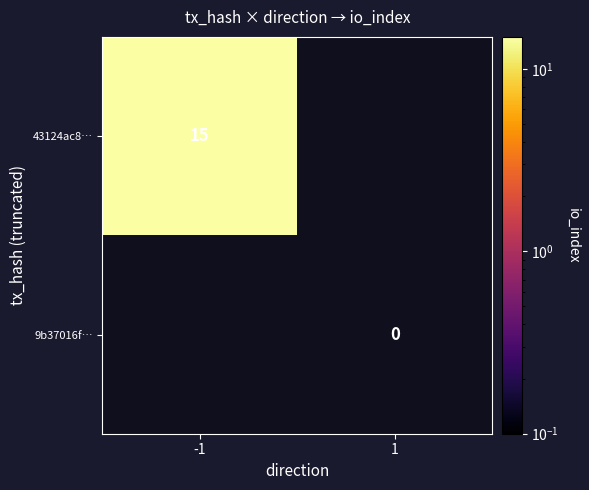

Is the value of 43124ac8… at -1 greater than the value of 9b37016f… at 1?

Yes